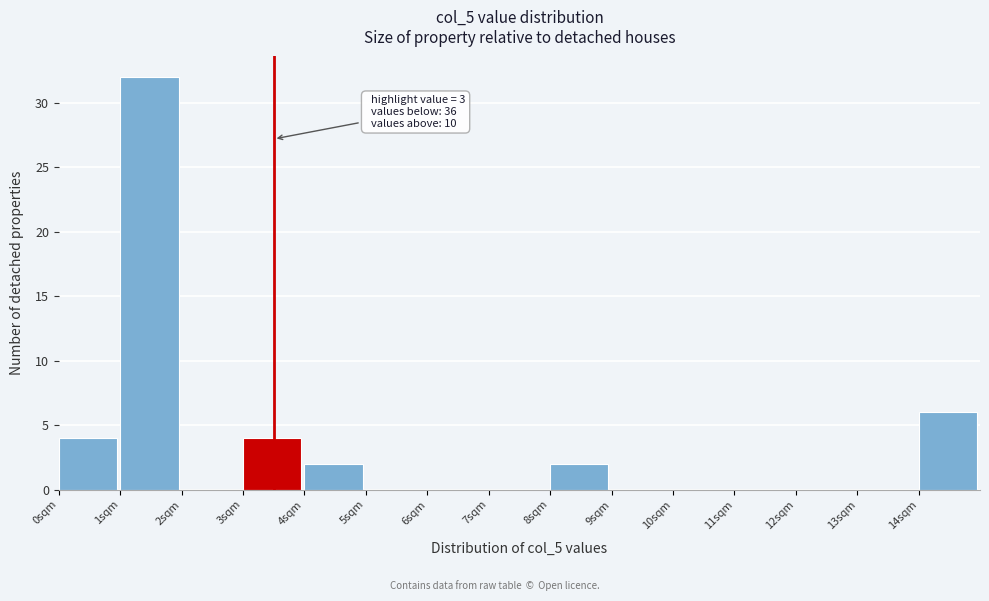

Over which range of the x-axis is the bar tallest?

1 to 2